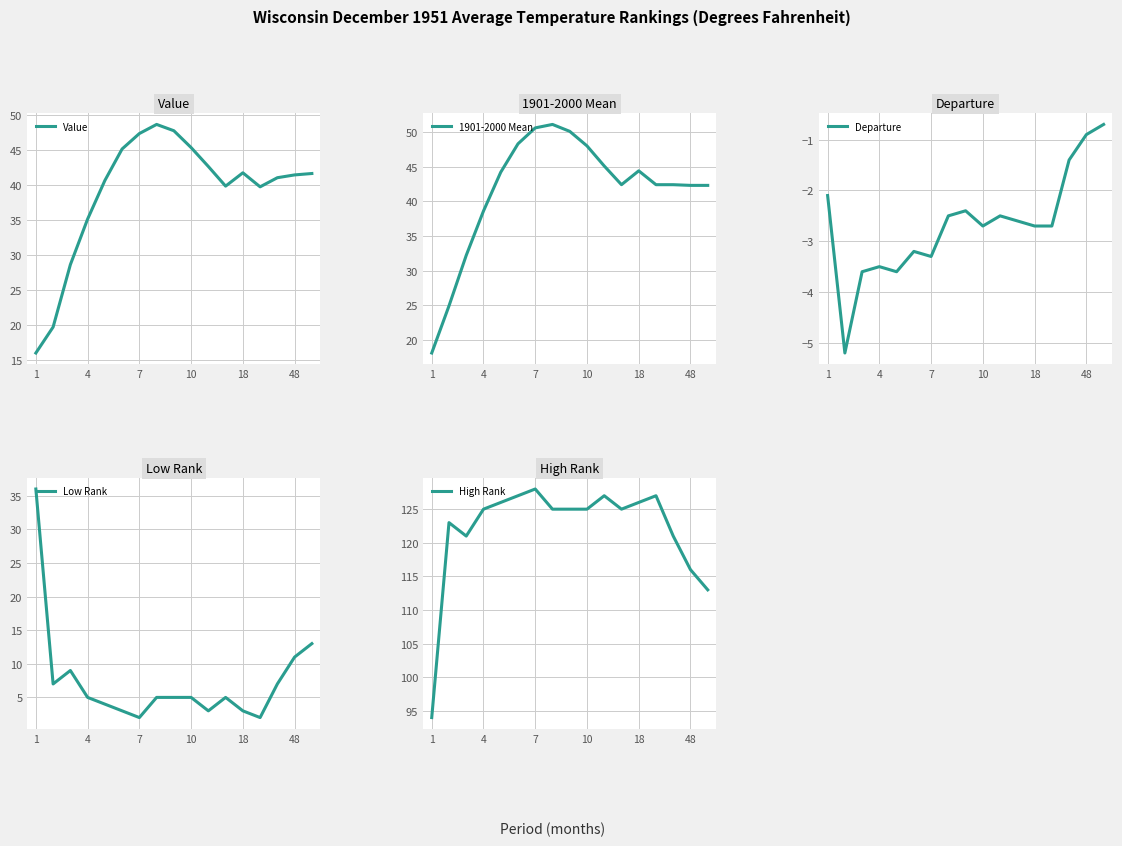

Where is Departure nearest to the value -2?

1